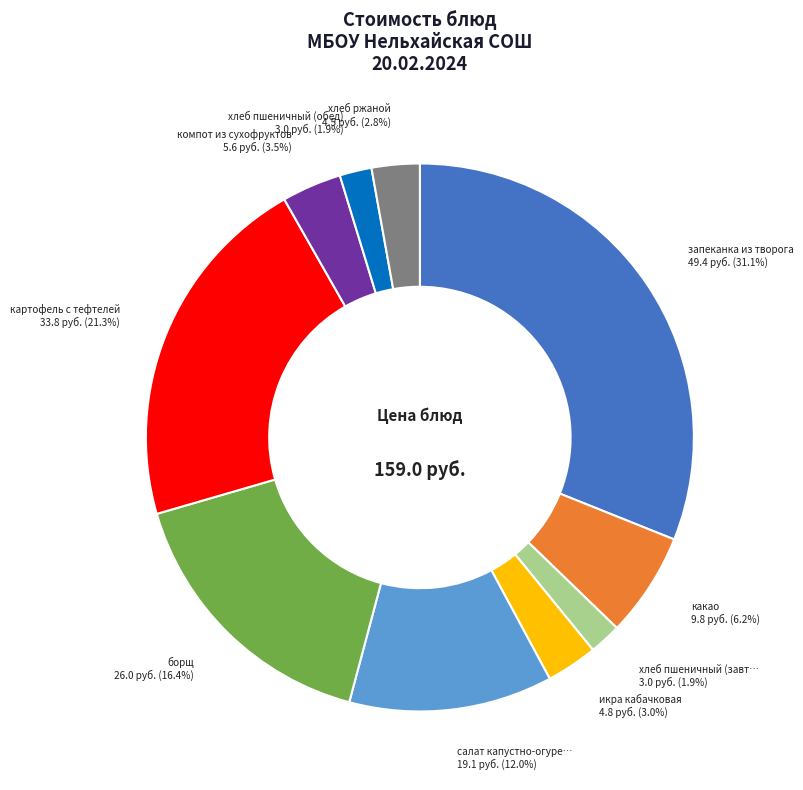

How many slices are in this pie chart?

10